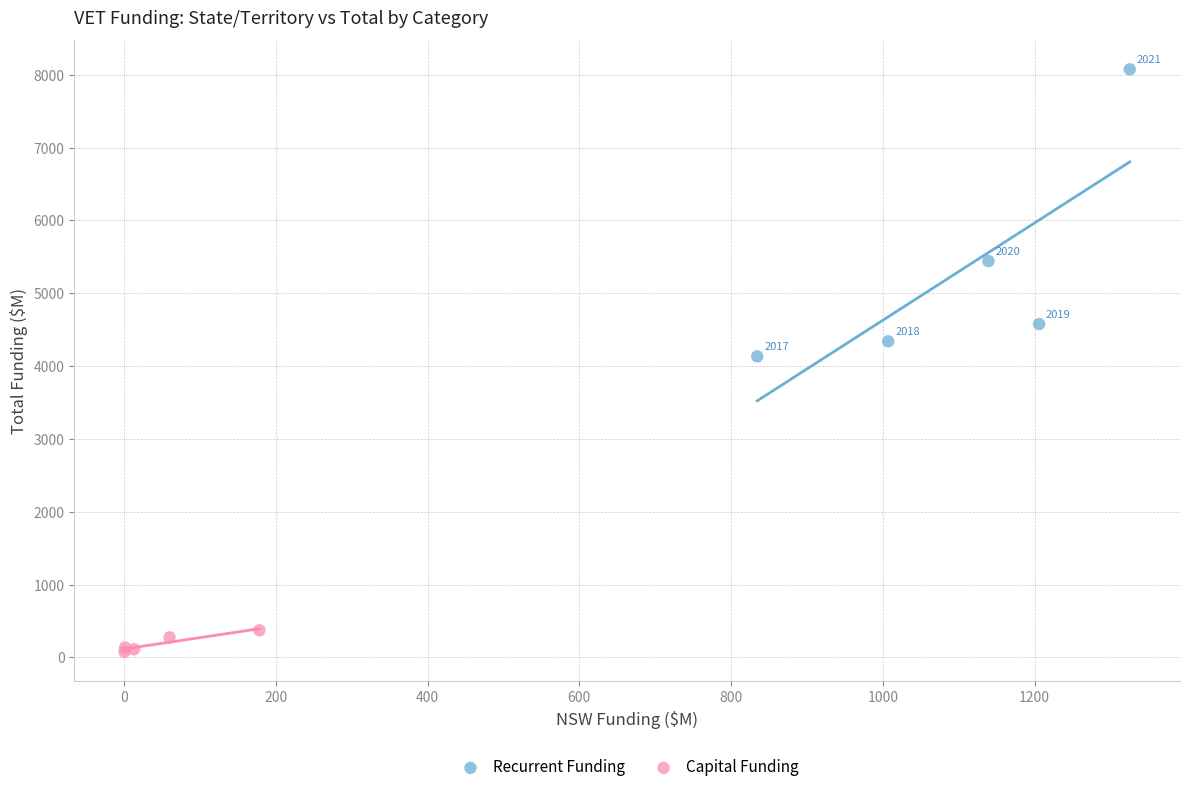

Which series contains the highest Y value?

Recurrent Funding